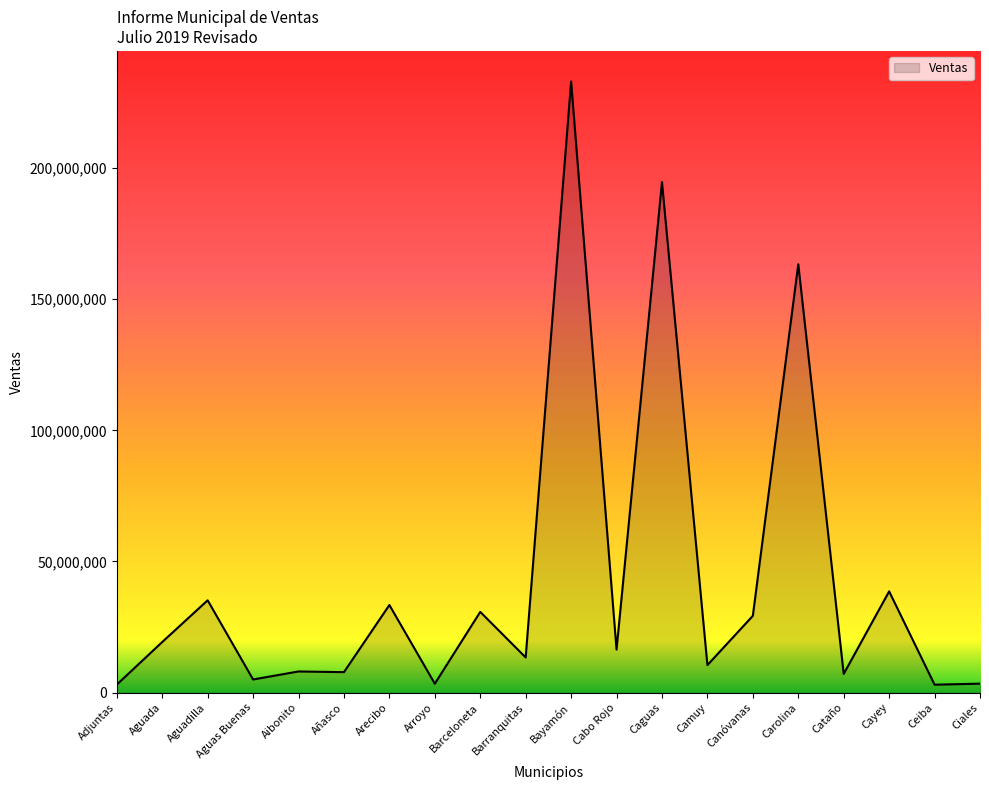

The chart shows a value of 18247456.1 at Aguadilla. True or false?

False